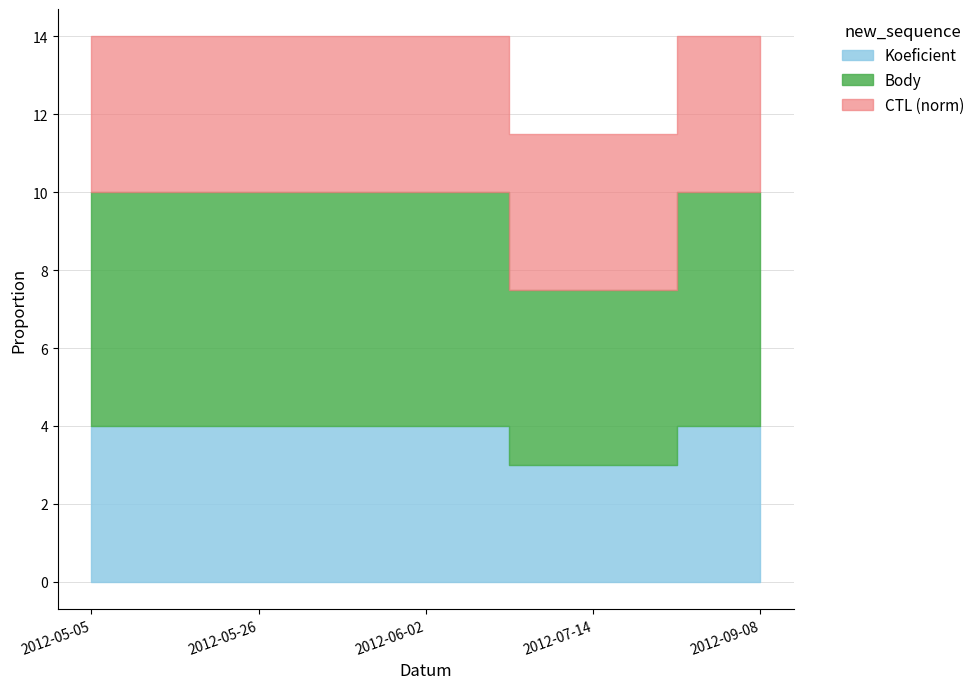

Read the Koeficient value at 2012-06-02.

4.0